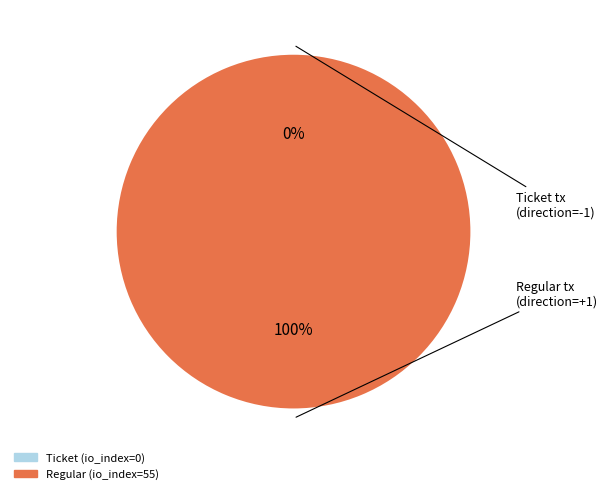

Is it true that Regular (io_index=55) is 99% of the pie?

False